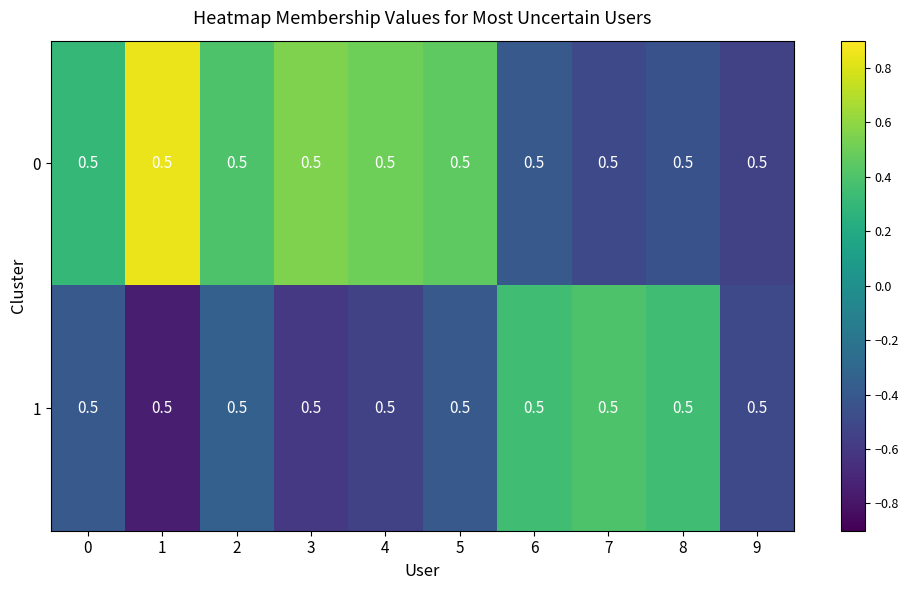

How many values in the 1 series are below 0?

7